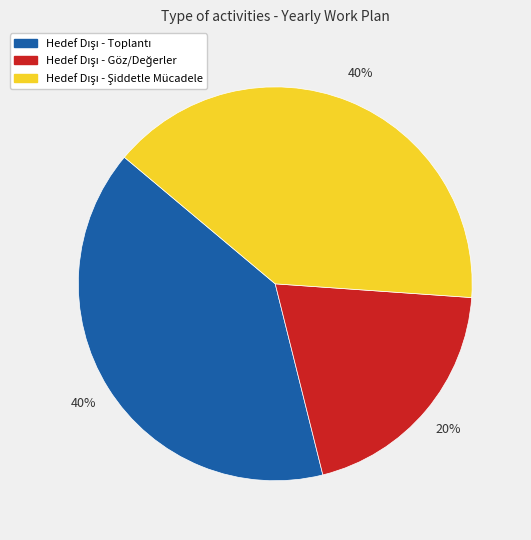

Does any single category account for the majority?

No